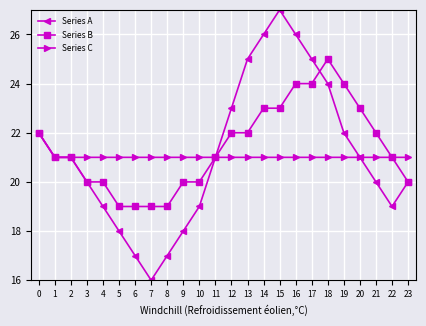

What is the average value of the Series C series?

21